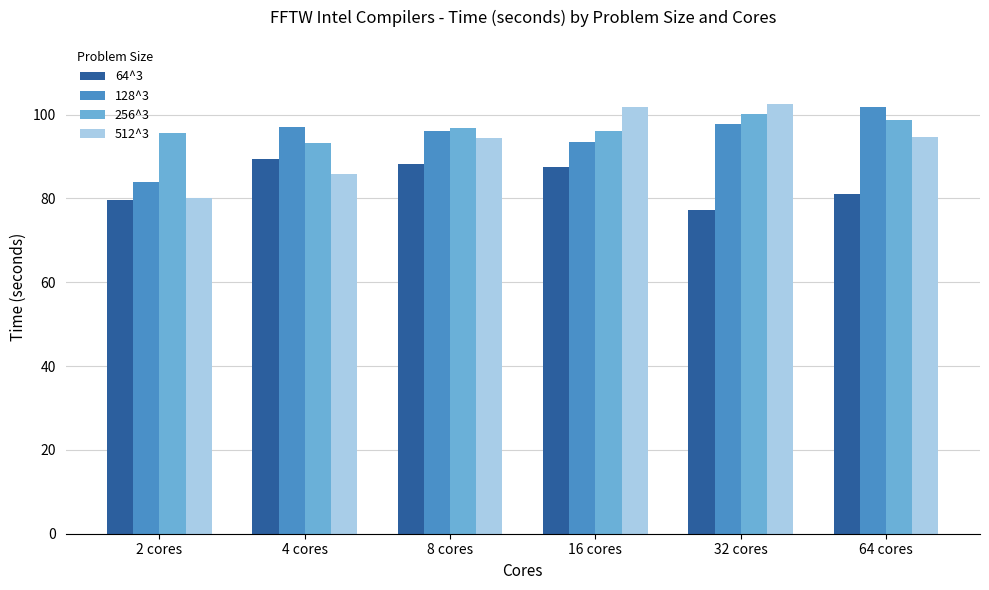

At how many categories does at least one series exceed 82?

6